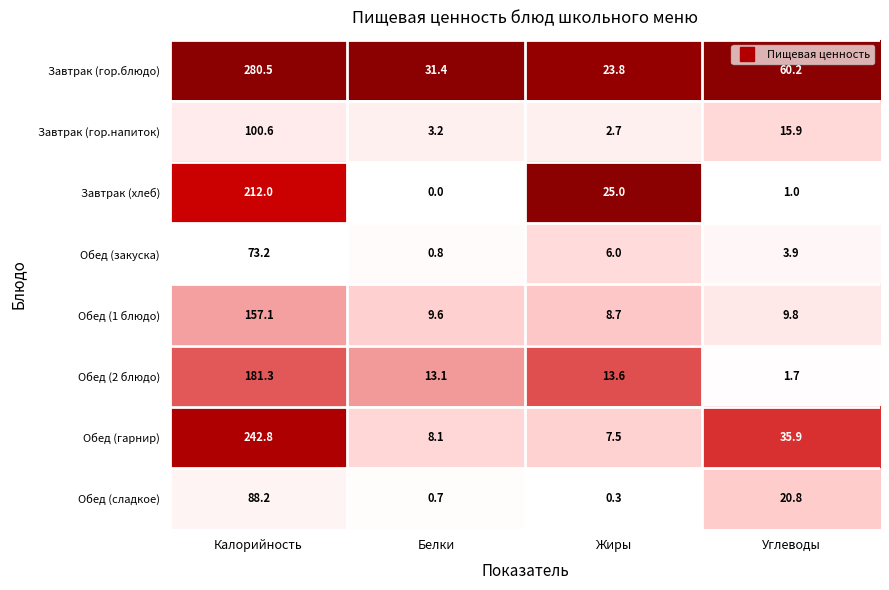

What is the total value across all series at Жиры?

87.6